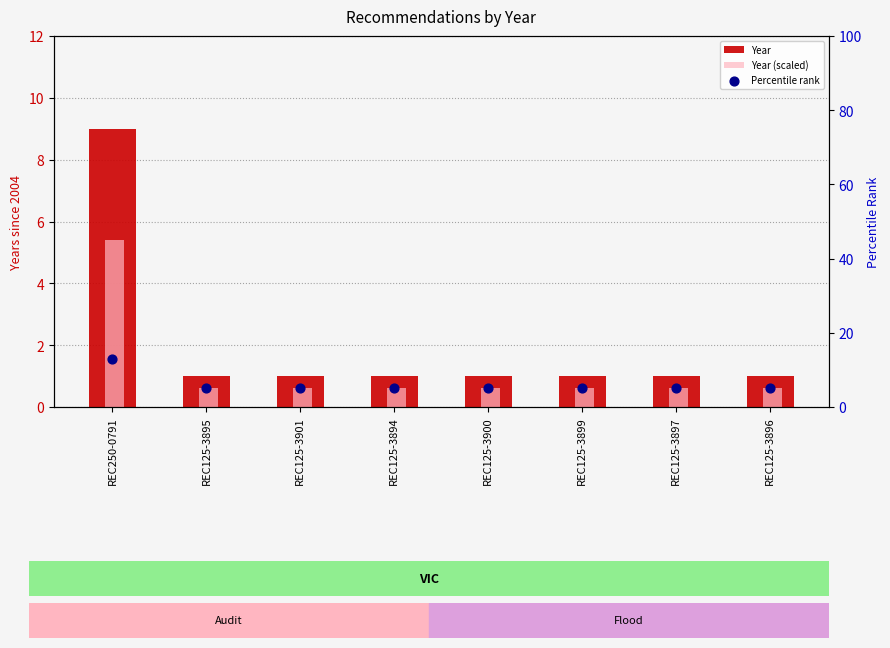

What are all the series names shown in the legend?

Year, Year (scaled), Percentile rank